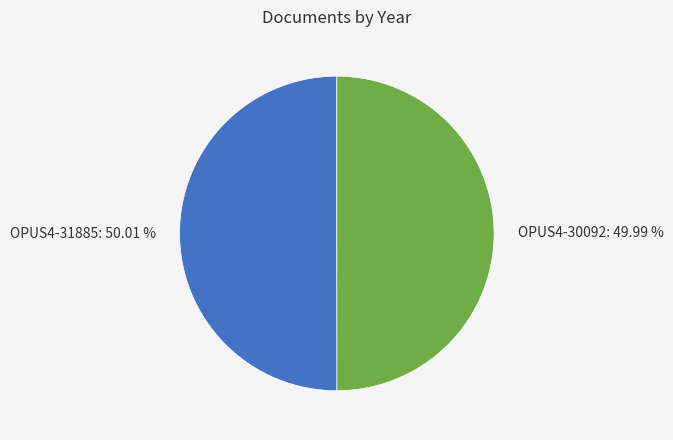

To the nearest percent, what percentage of the pie is OPUS4-30092?

50%